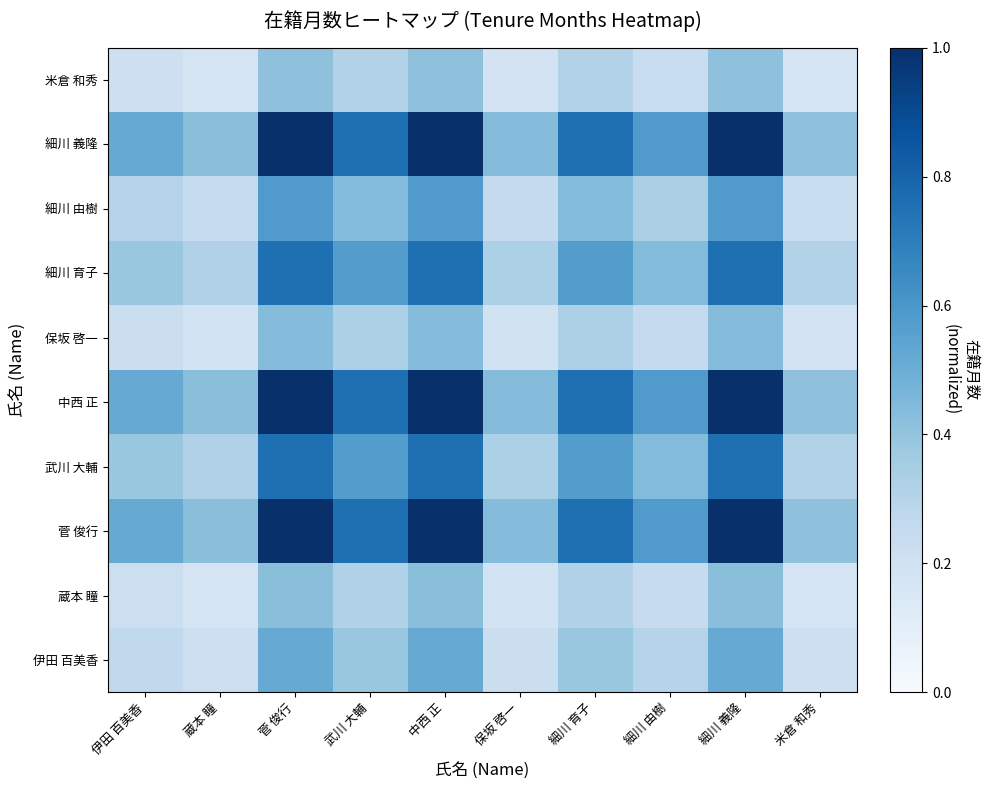

Which has a higher value, 細川 由樹 or 細川 義隆?

細川 義隆